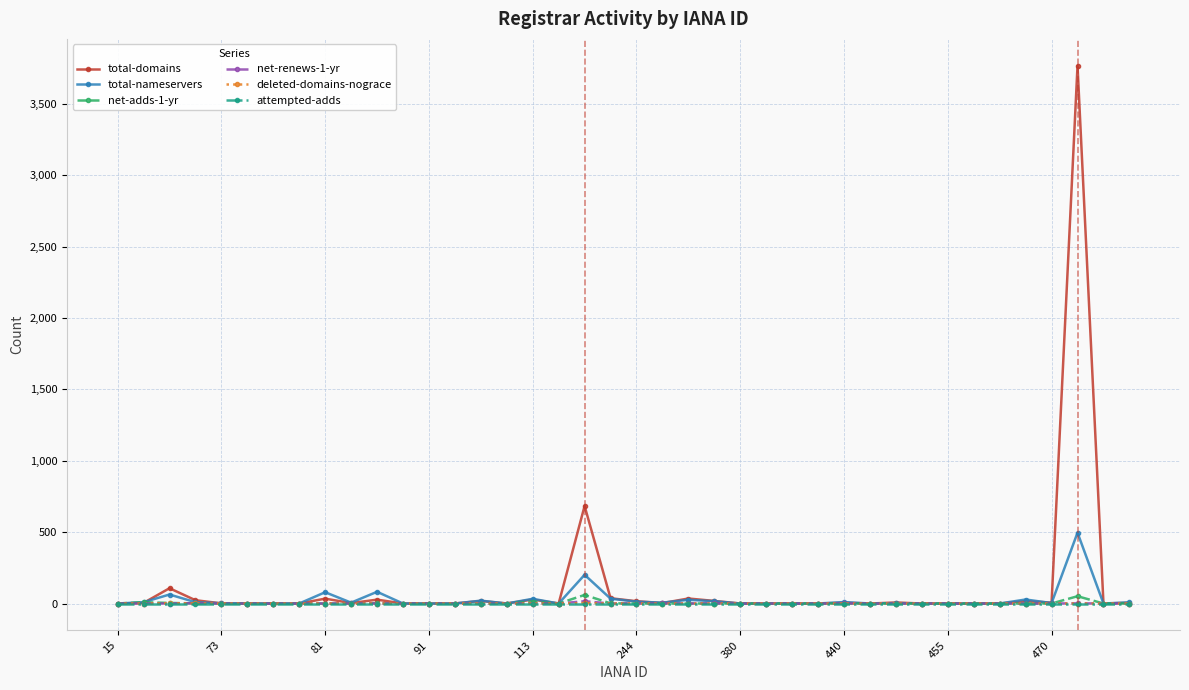

Which series has the largest range (max minus min)?

total-domains